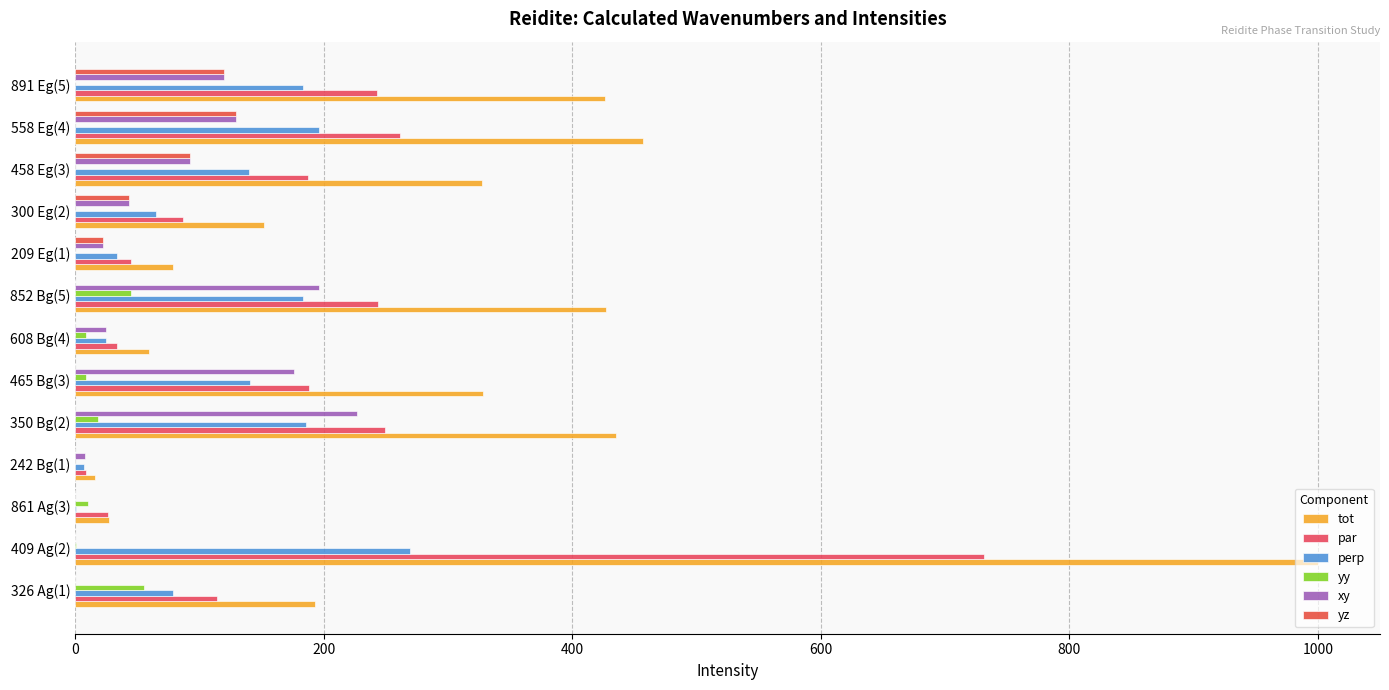

Which series has the largest total across all categories?

tot